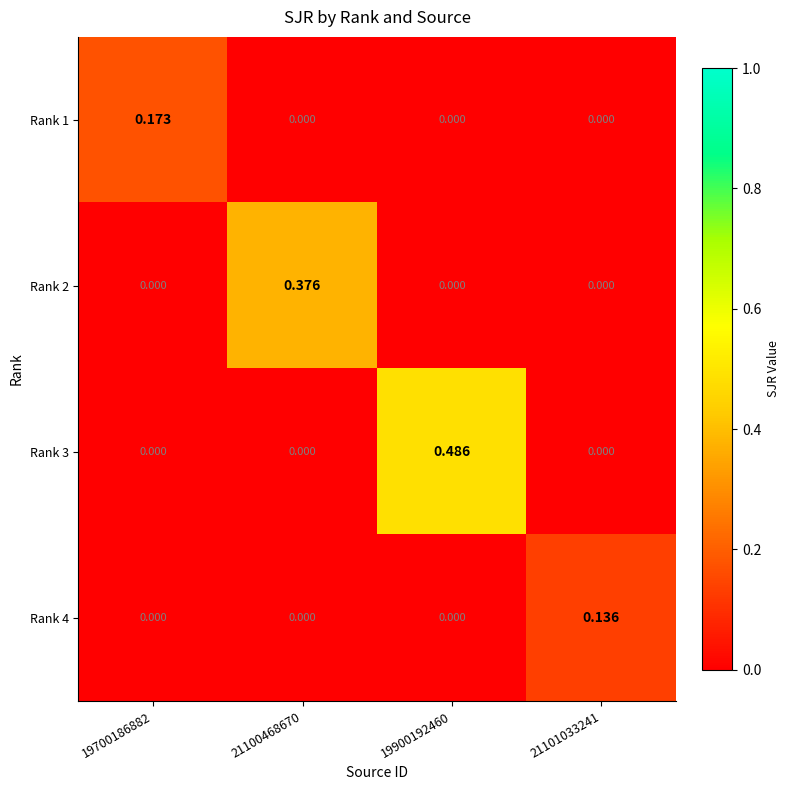

How many data points does each series have?

4